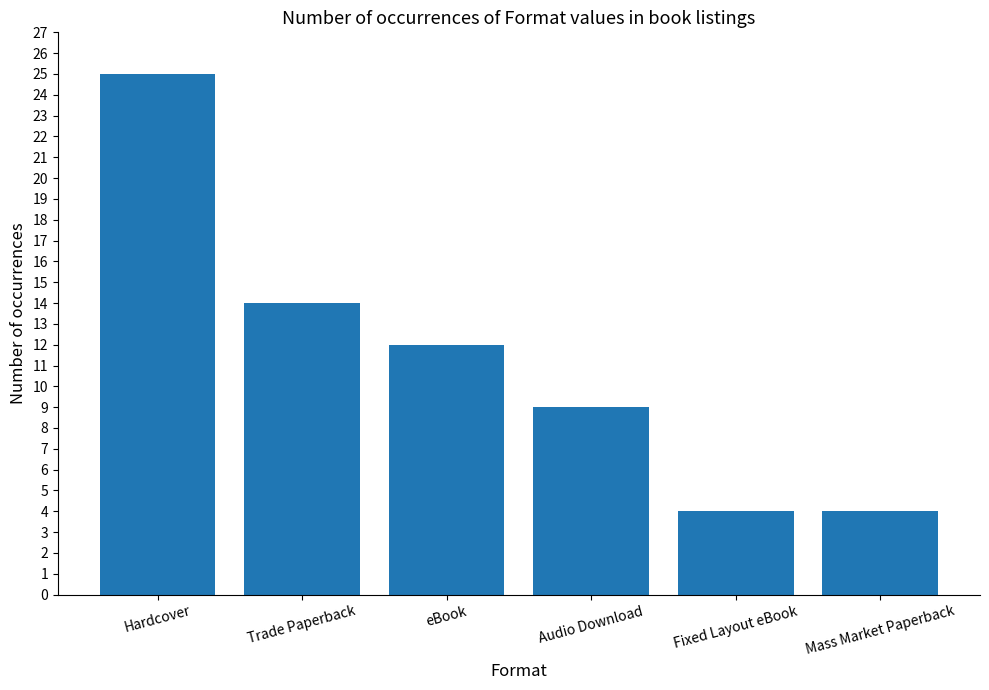

What position from the left is Hardcover?

1